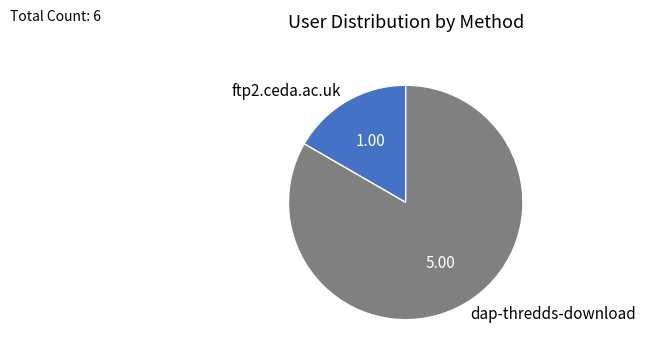

Which category has the biggest portion of the pie?

dap-thredds-download